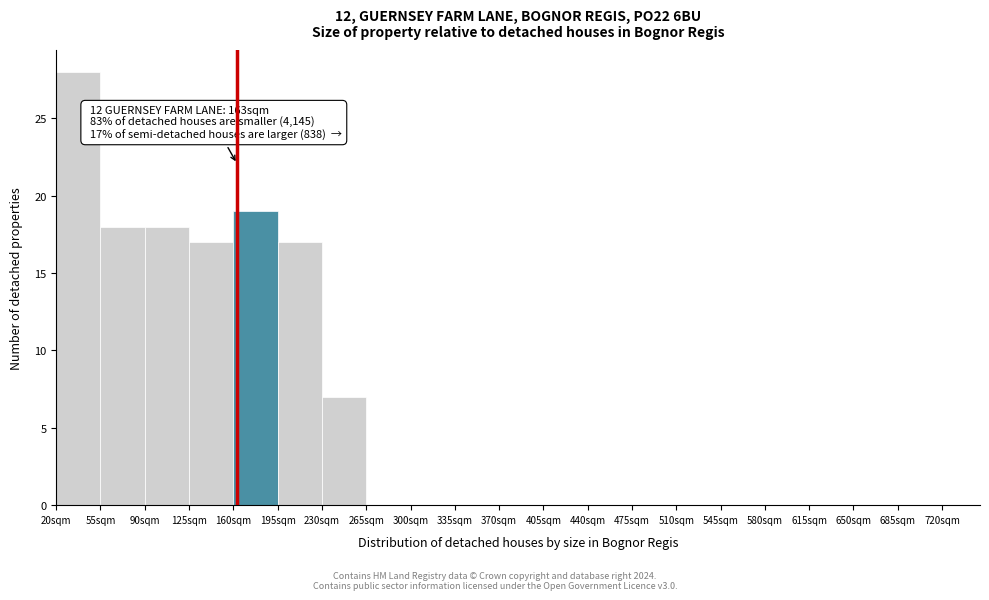

Over which range of the x-axis is the bar tallest?

20 to 55